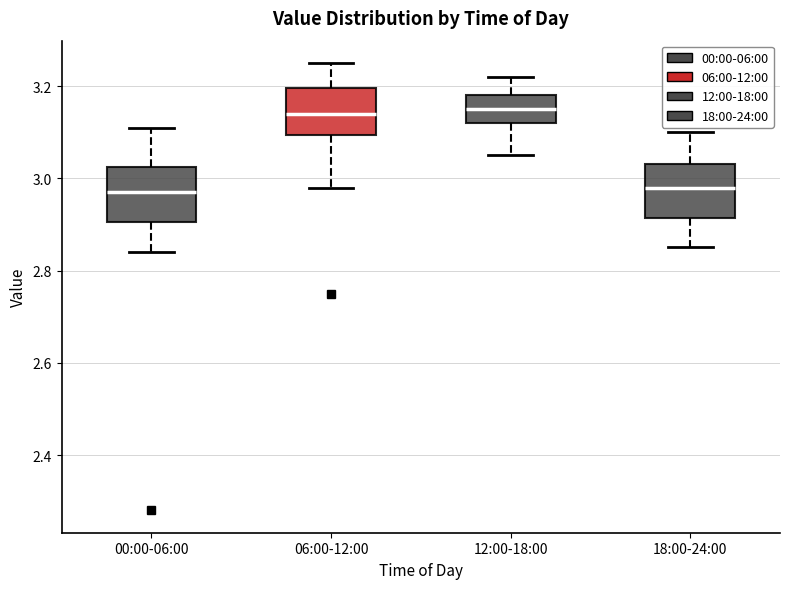

Reading left to right, transcribe this box plot: for each box, give where its median line is, the range the box spans, and where its two whiskers end, as read against the y-axis. The values are not printed on the chart, so give them approximately, as read against the axis.

00:00-06:00: median 2.98, box 2.90 to 3.02, whiskers 2.84 to 3.12
06:00-12:00: median 3.14, box 3.10 to 3.20, whiskers 2.98 to 3.26
12:00-18:00: median 3.16, box 3.12 to 3.18, whiskers 3.06 to 3.22
18:00-24:00: median 2.98, box 2.92 to 3.04, whiskers 2.86 to 3.10